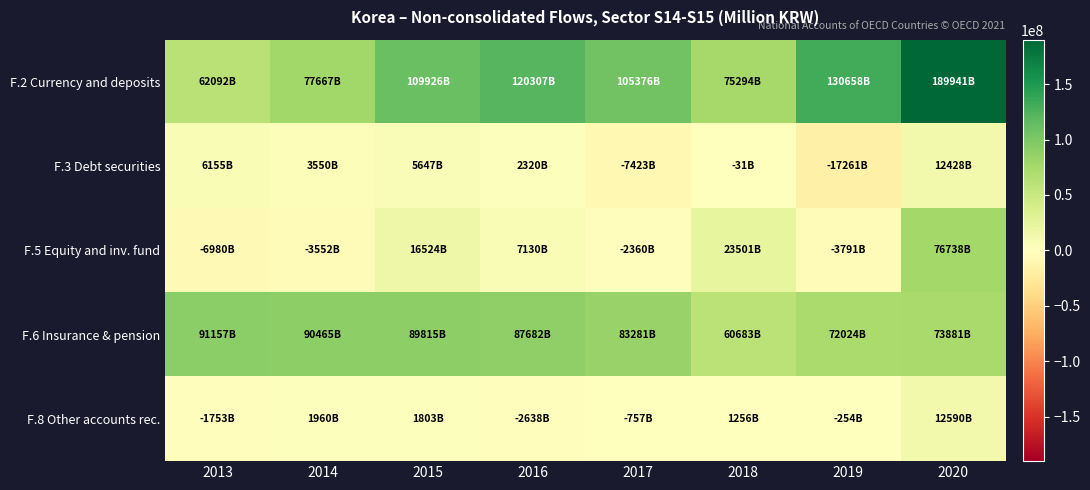

Which label corresponds to the largest value in the chart?

2020